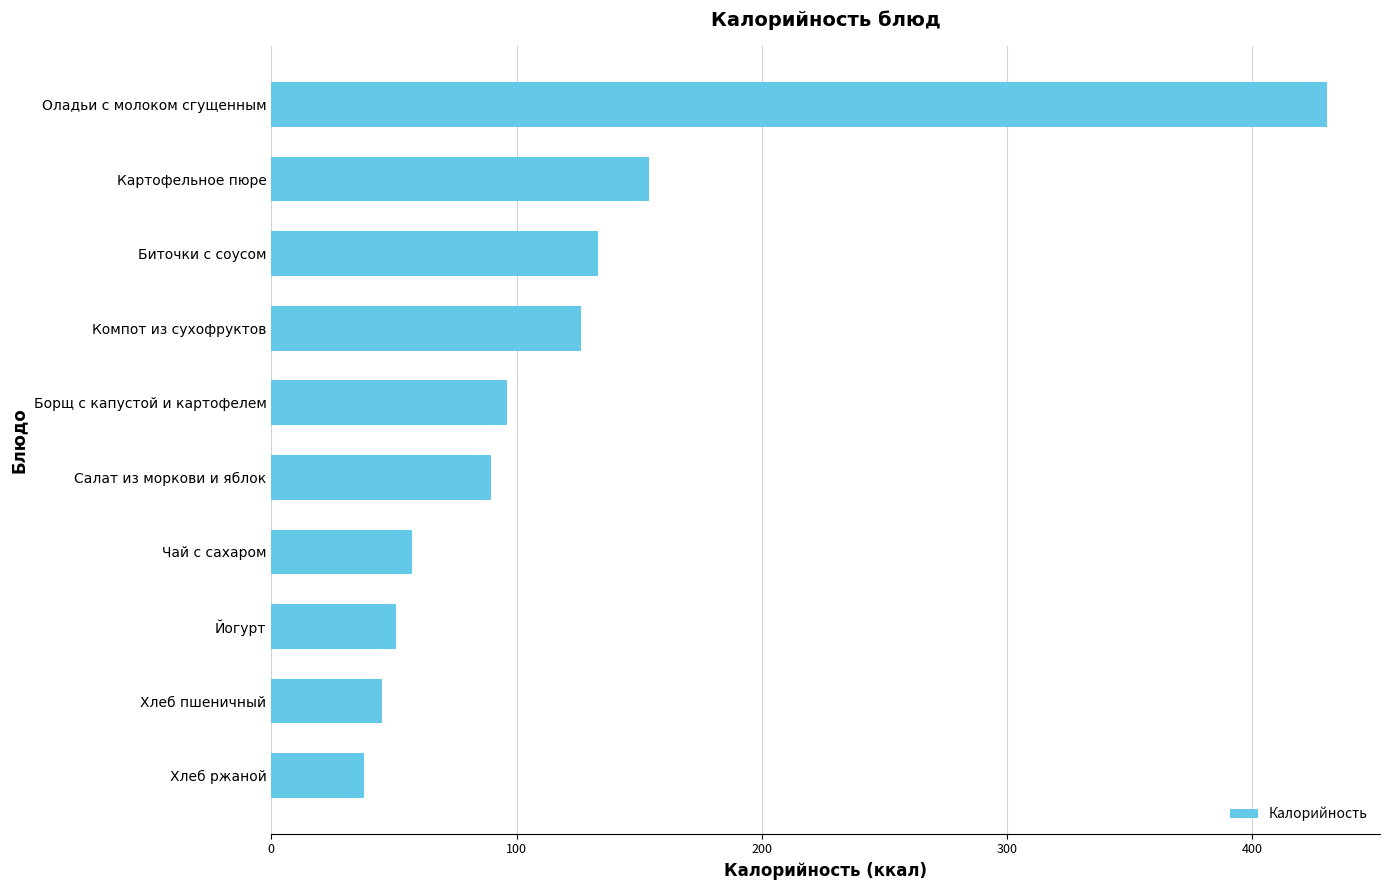

True or false: the data shows 58.6 at Хлеб ржаной.

False